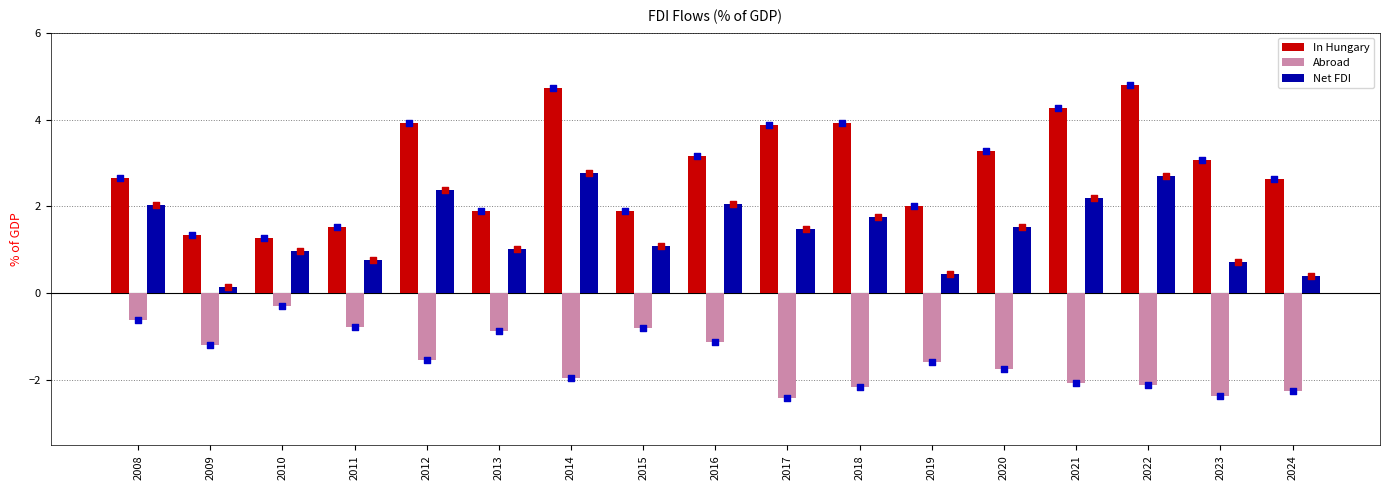

Which series has the largest total across all categories?

In Hungary